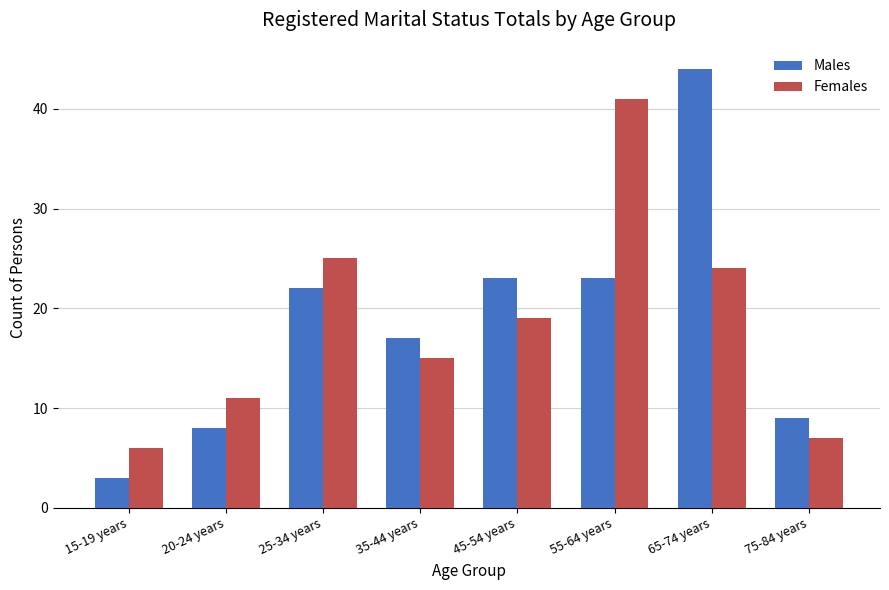

How many bars are there in total?

16